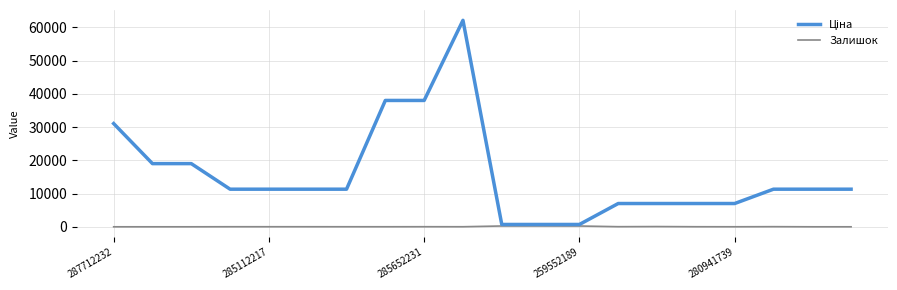

Is this an area chart (filled region under the line)?

No